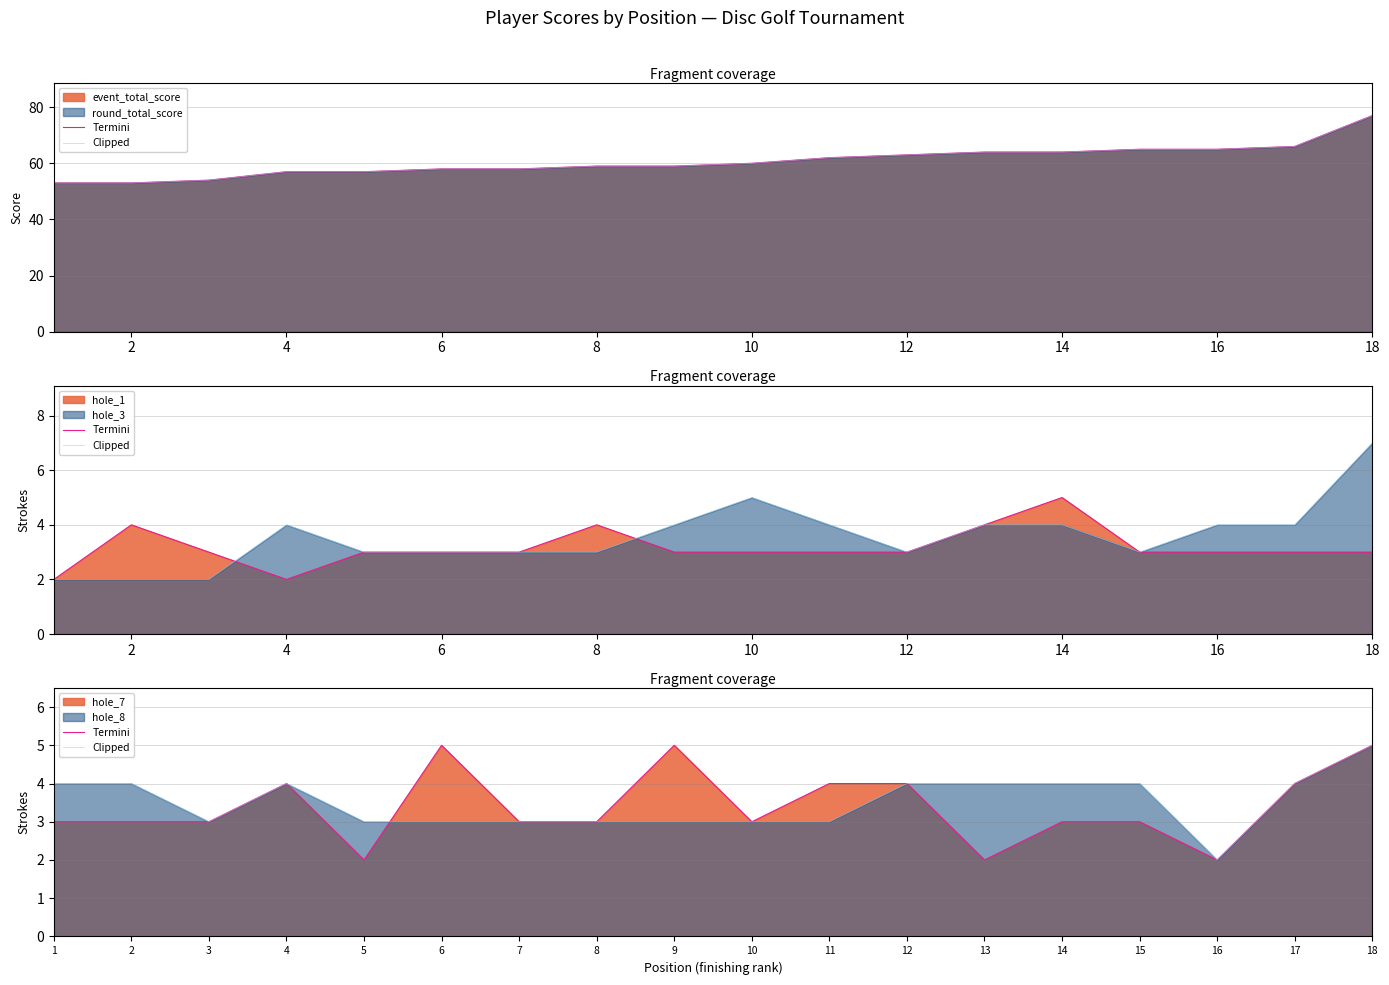

What is the sum of the hole_3 values at 2 and 15?

5